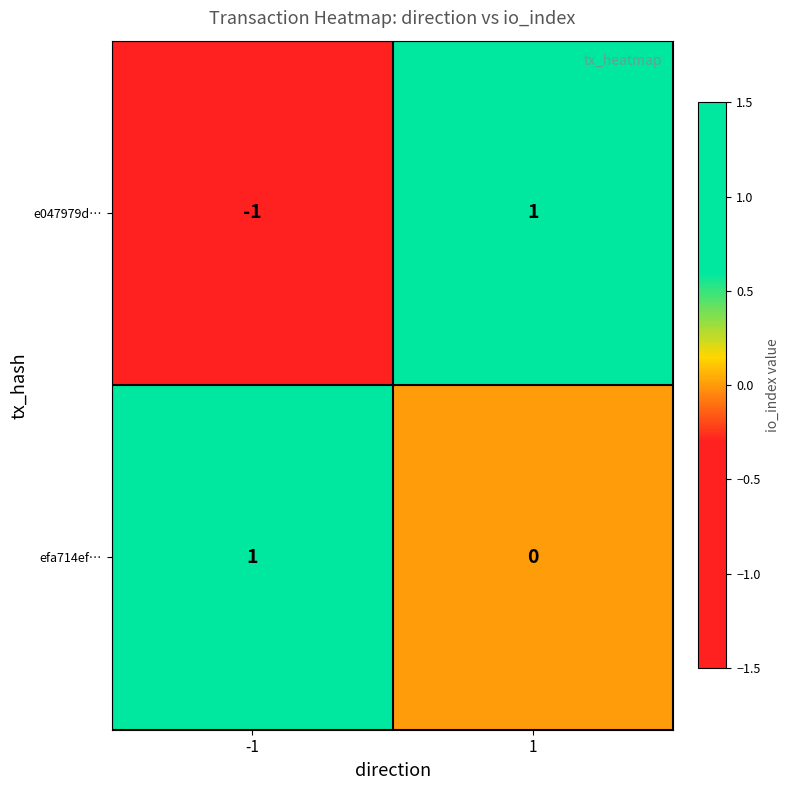

List the series in order of their overall mean, highest first.

efa714ef…, e047979d…